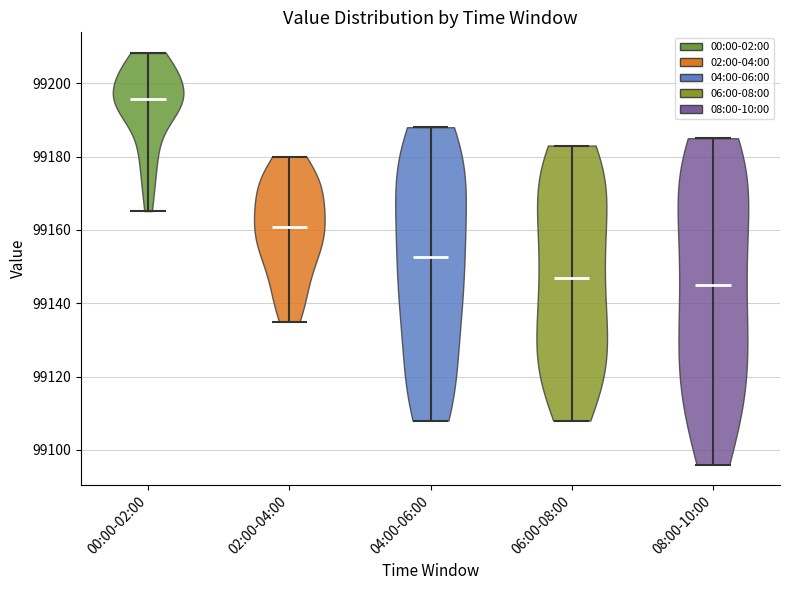

Which violin has the lowest median line?

08:00-10:00